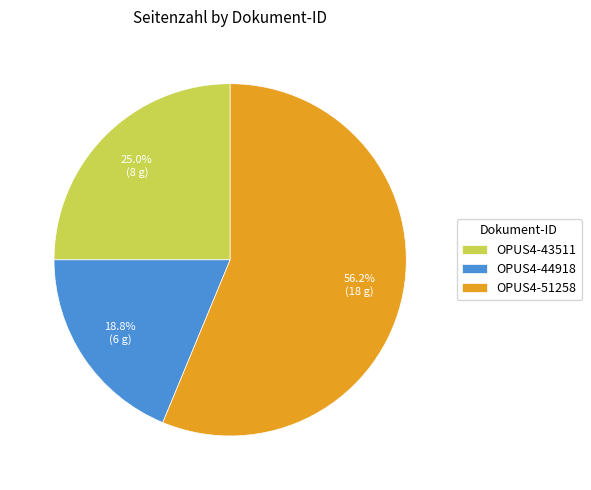

Which category has the smallest portion of the pie?

OPUS4-44918